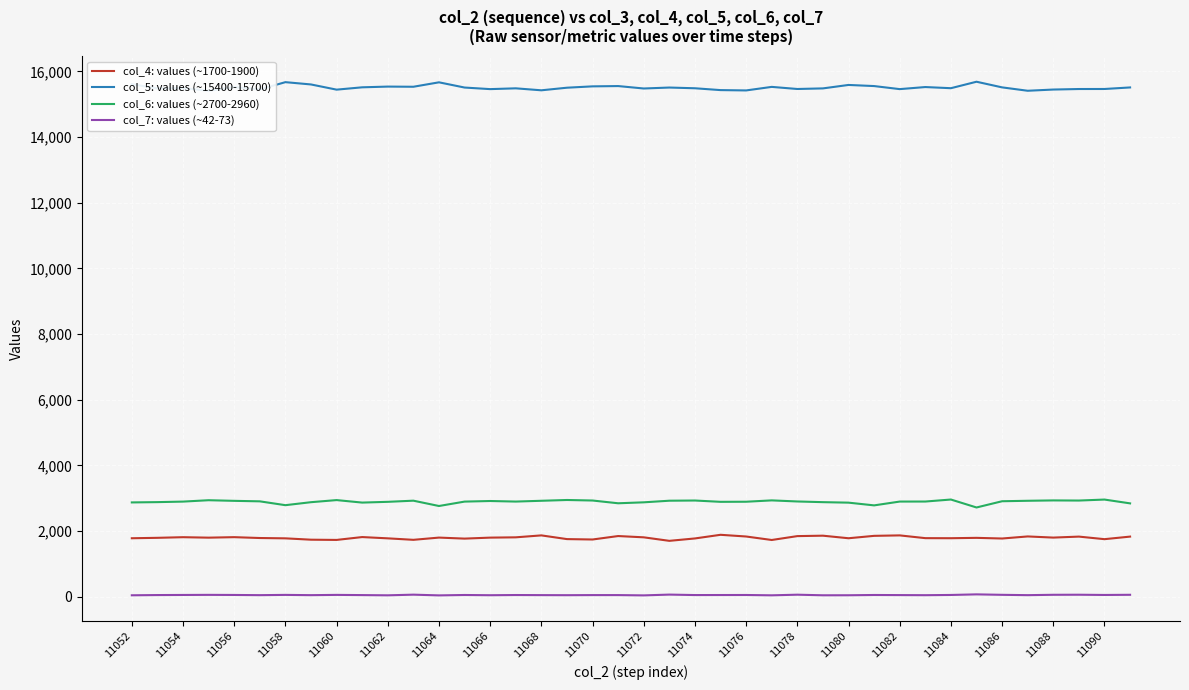

List the series in order of their peak value, highest first.

col_5: values (~15400-15700), col_6: values (~2700-2960), col_4: values (~1700-1900), col_7: values (~42-73)